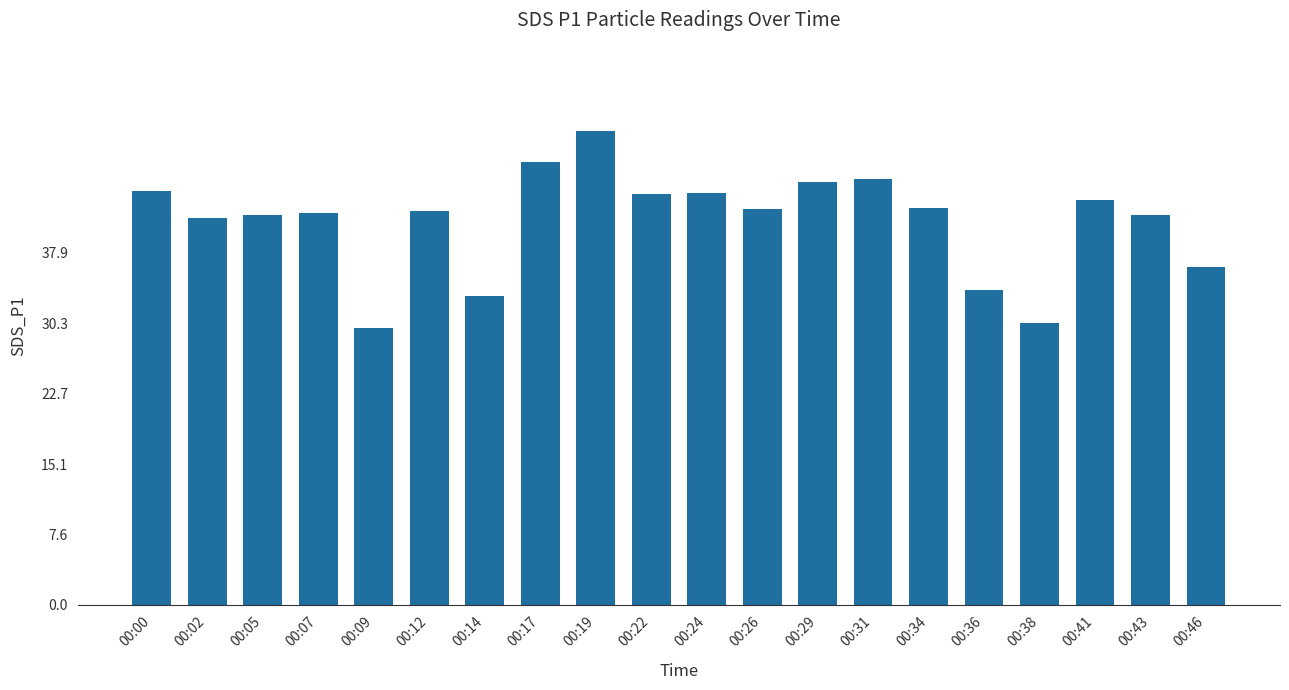

What is the difference between the second highest and minimum values?

17.8